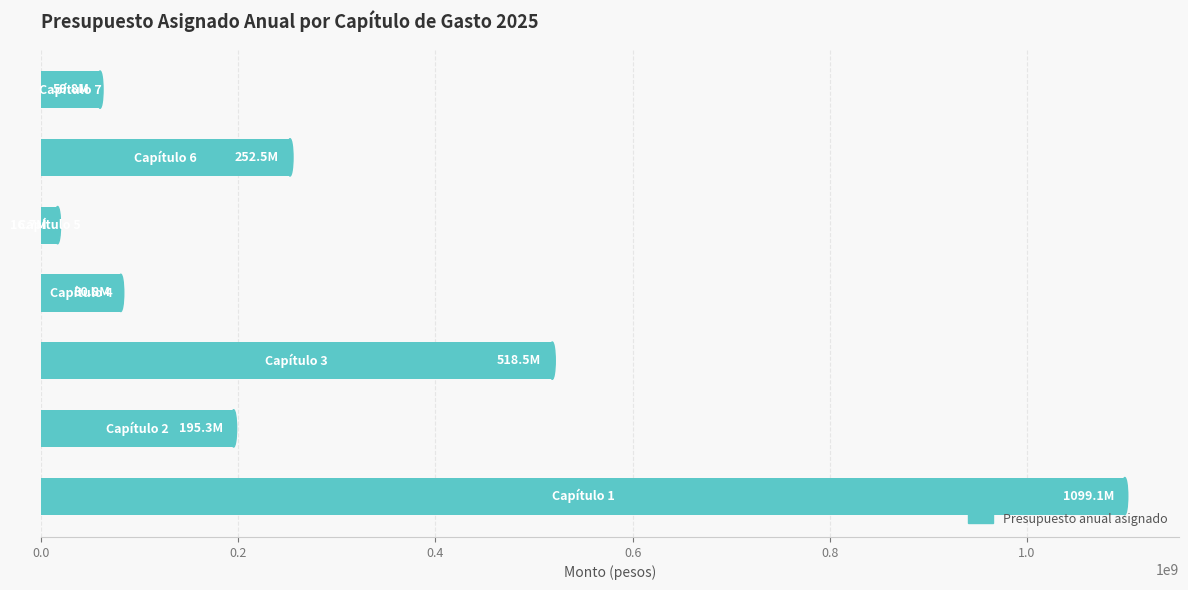

How many values are below 195259038?

3